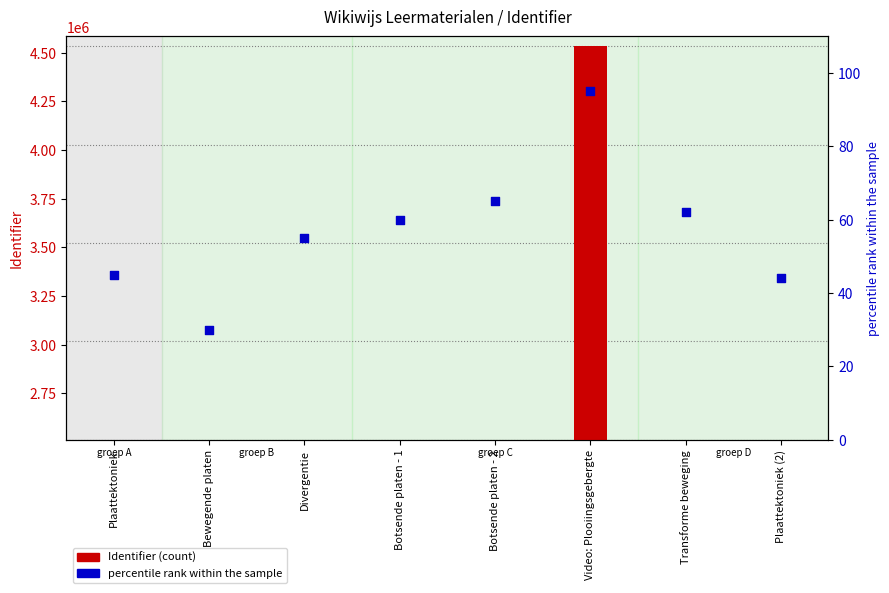

Is the value of Identifier at Divergentie greater than the value of percentile rank within the sample at Botsende platen - 2?

Yes